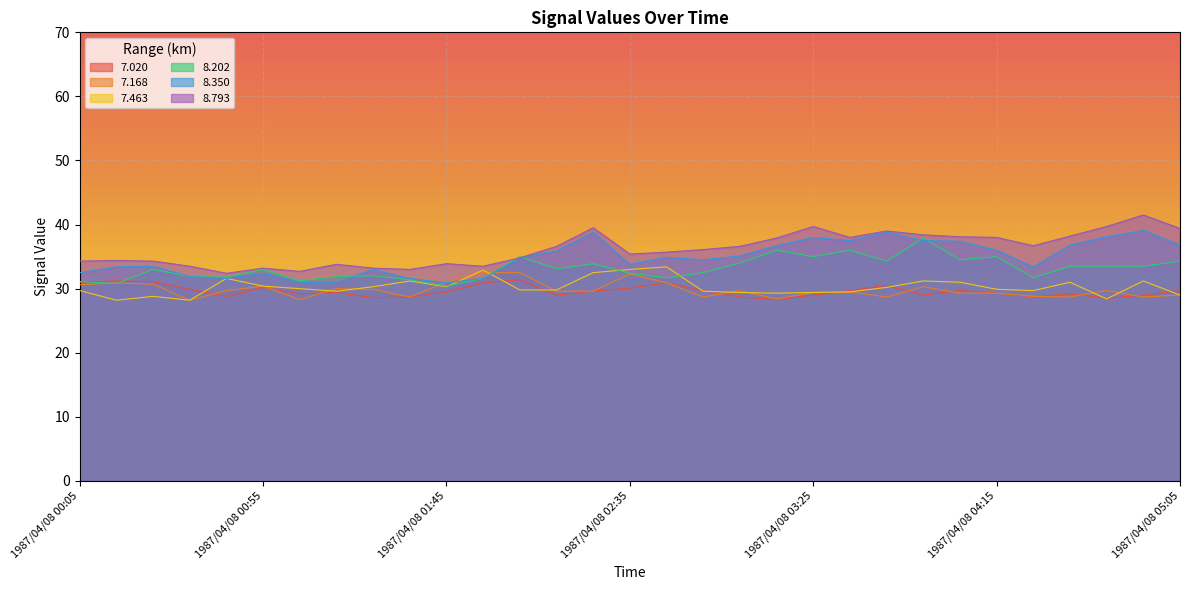

What is the value of the 8.202 point at the 31st from the left?

34.3